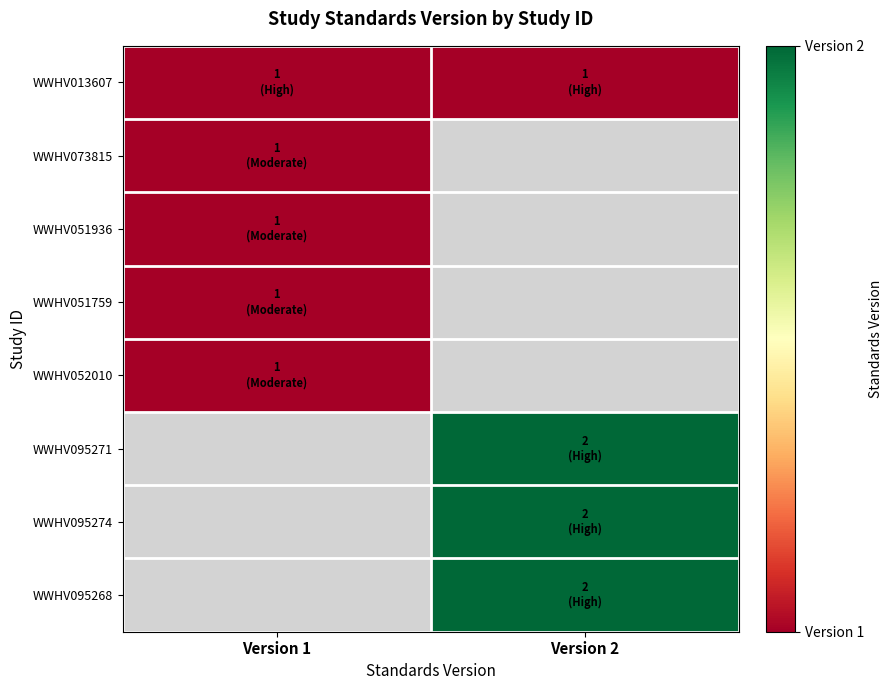

Is it true that WWHV013607 equals 1.0 at Version 2?

True